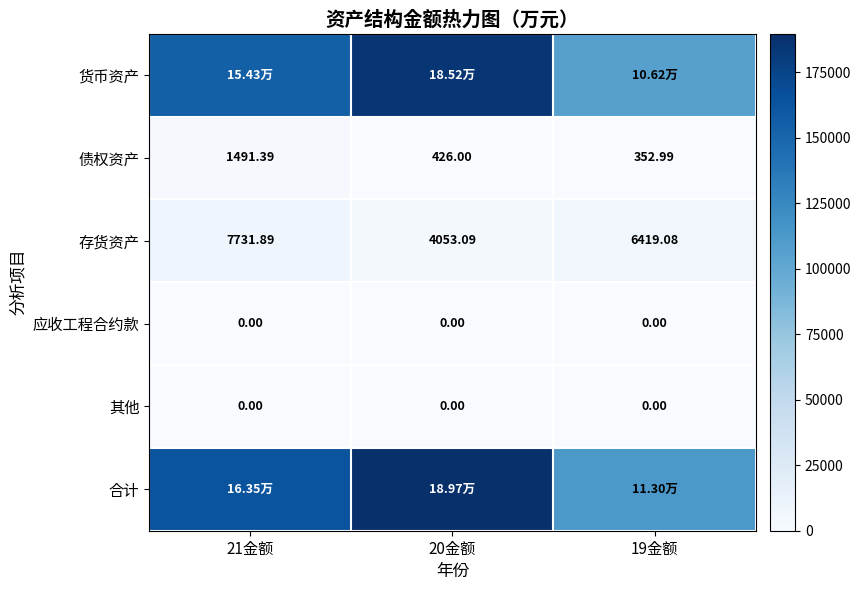

True or false: 应收工程合约款 has a value of 0.0 at 21金额.

True